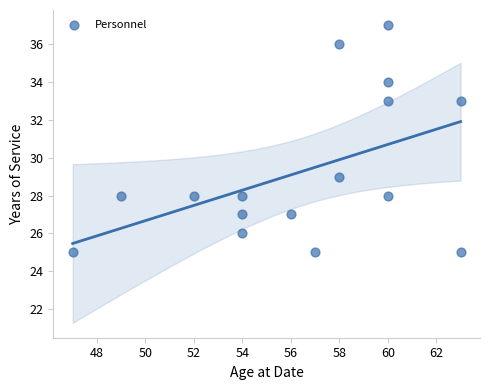

What is the range of Y values (max minus min)?

12